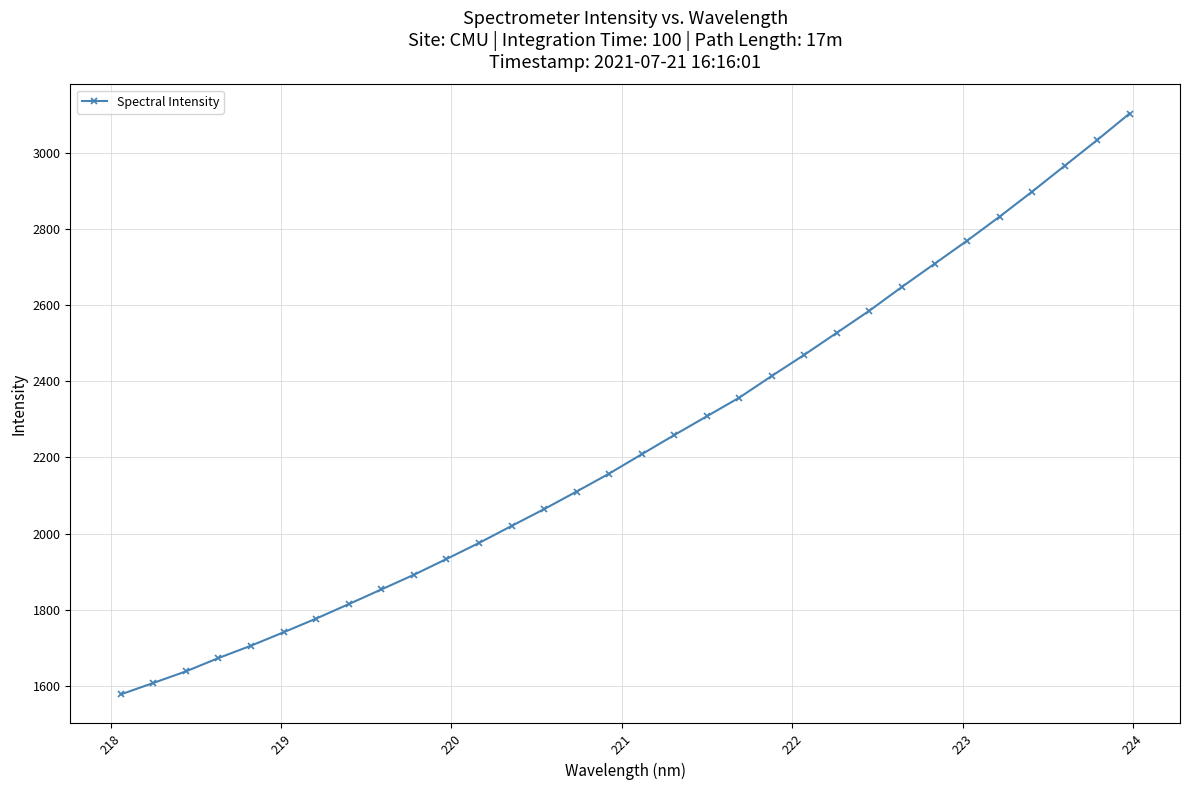

What is the difference between the maximum and minimum values?

1526.6